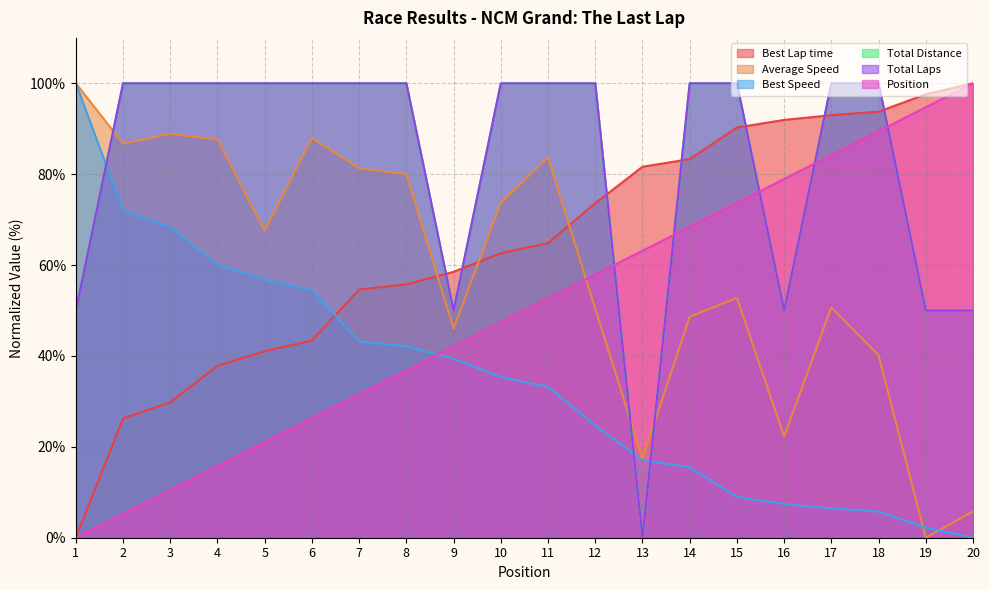

What is the value of the Average Speed point at the 14th from the left?

48.6